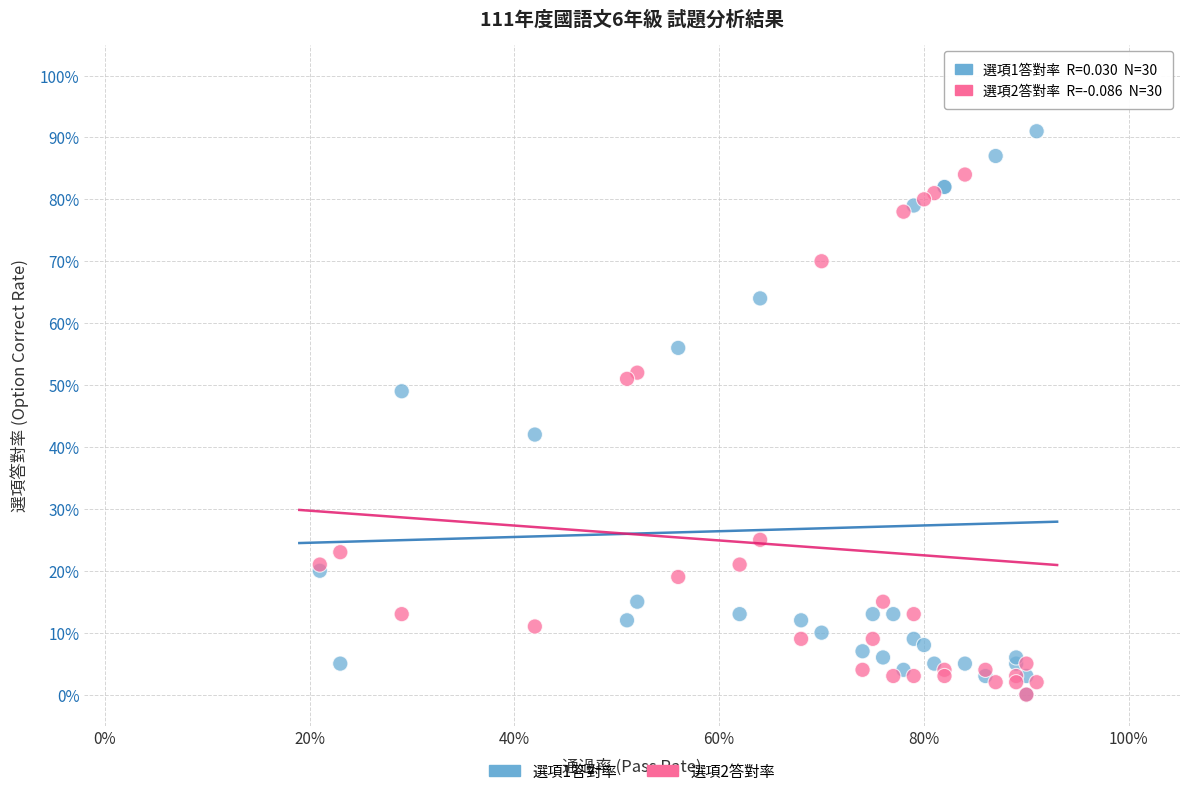

What are all the series names shown in the legend?

選項1答對率, 選項2答對率